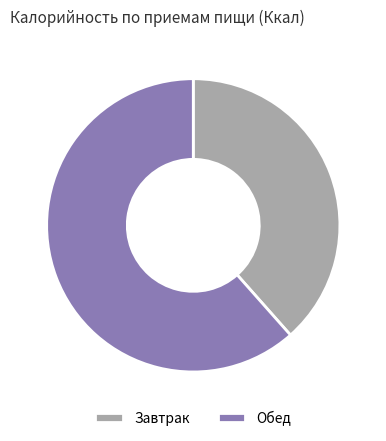

True or false: Обед accounts for 62% of the total.

True